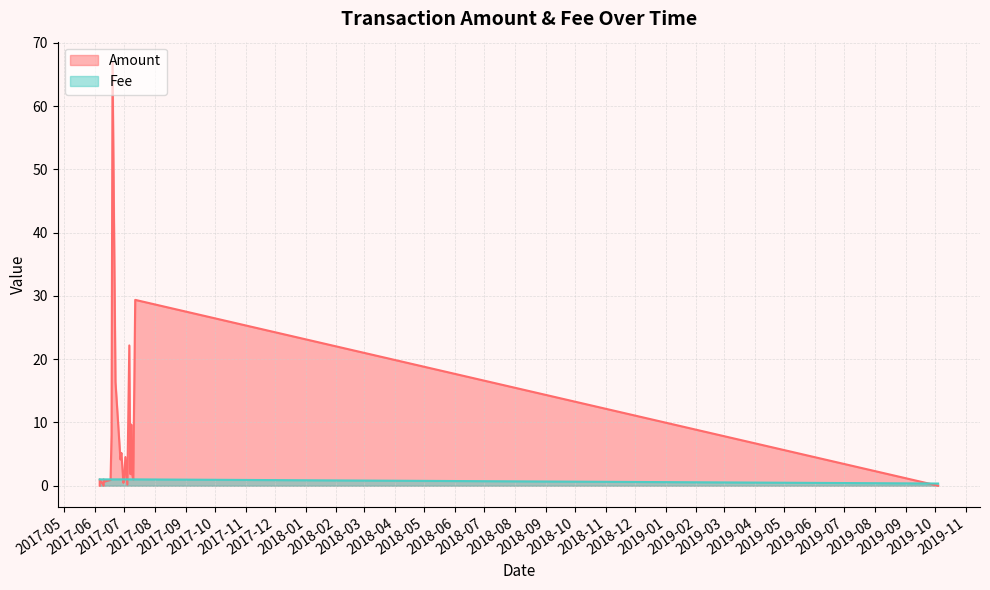

Rank the categories by Fee value from lowest to highest.

0, 1, 2, 3, 4, 5, 6, 7, 8, 9, 10, 11, 12, 13, 14, 15, 16, 17, 18, 19, 20, 21